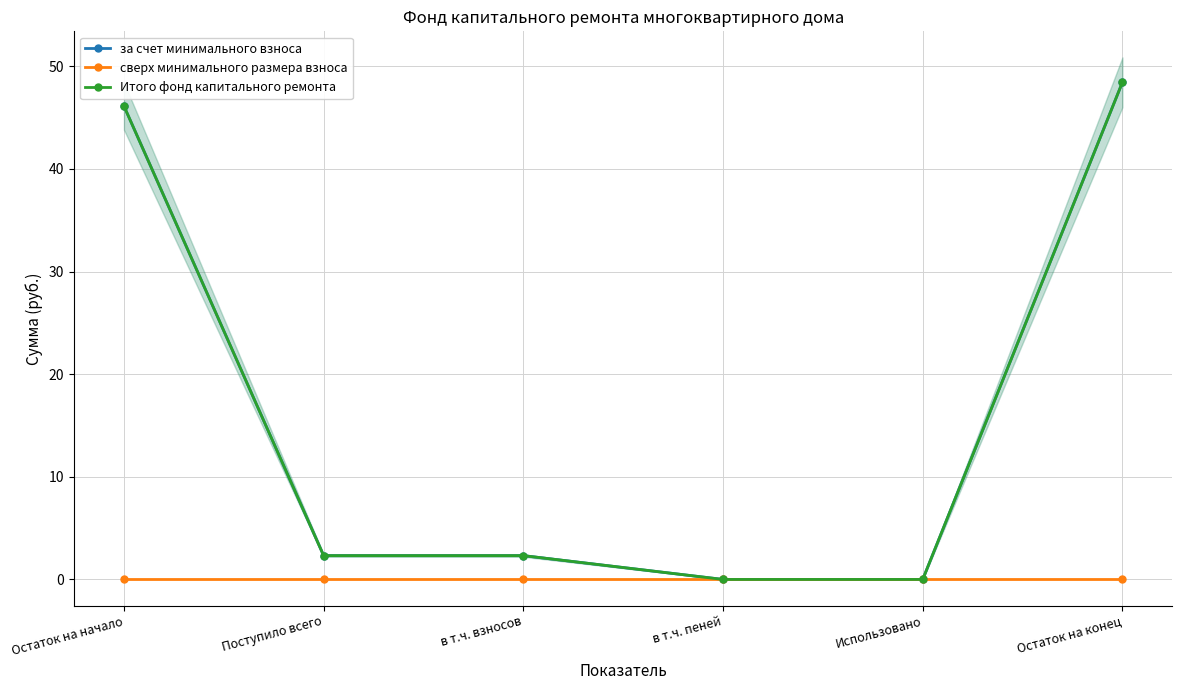

Which has a higher value, Остаток на начало or Использовано?

Остаток на начало